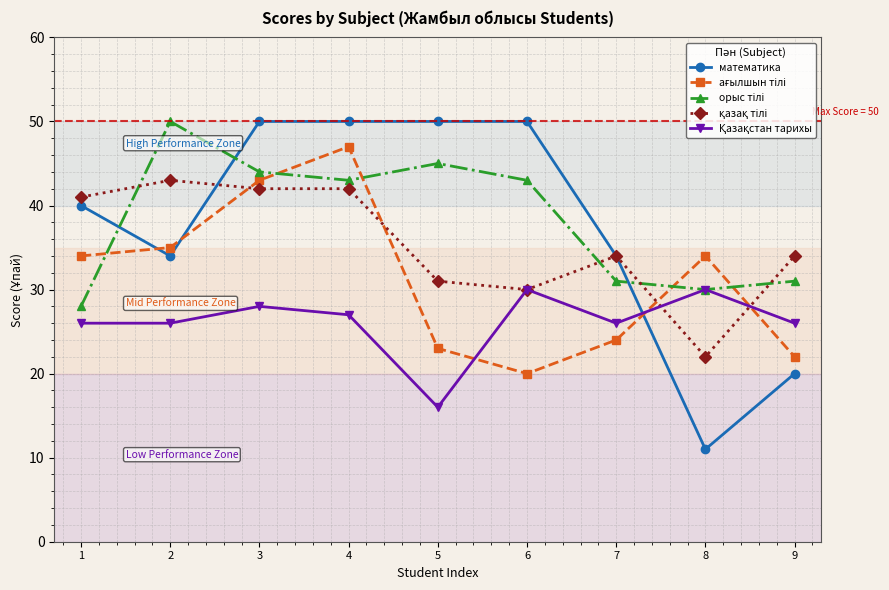

What is the difference between the математика values at 7 and 8?

23